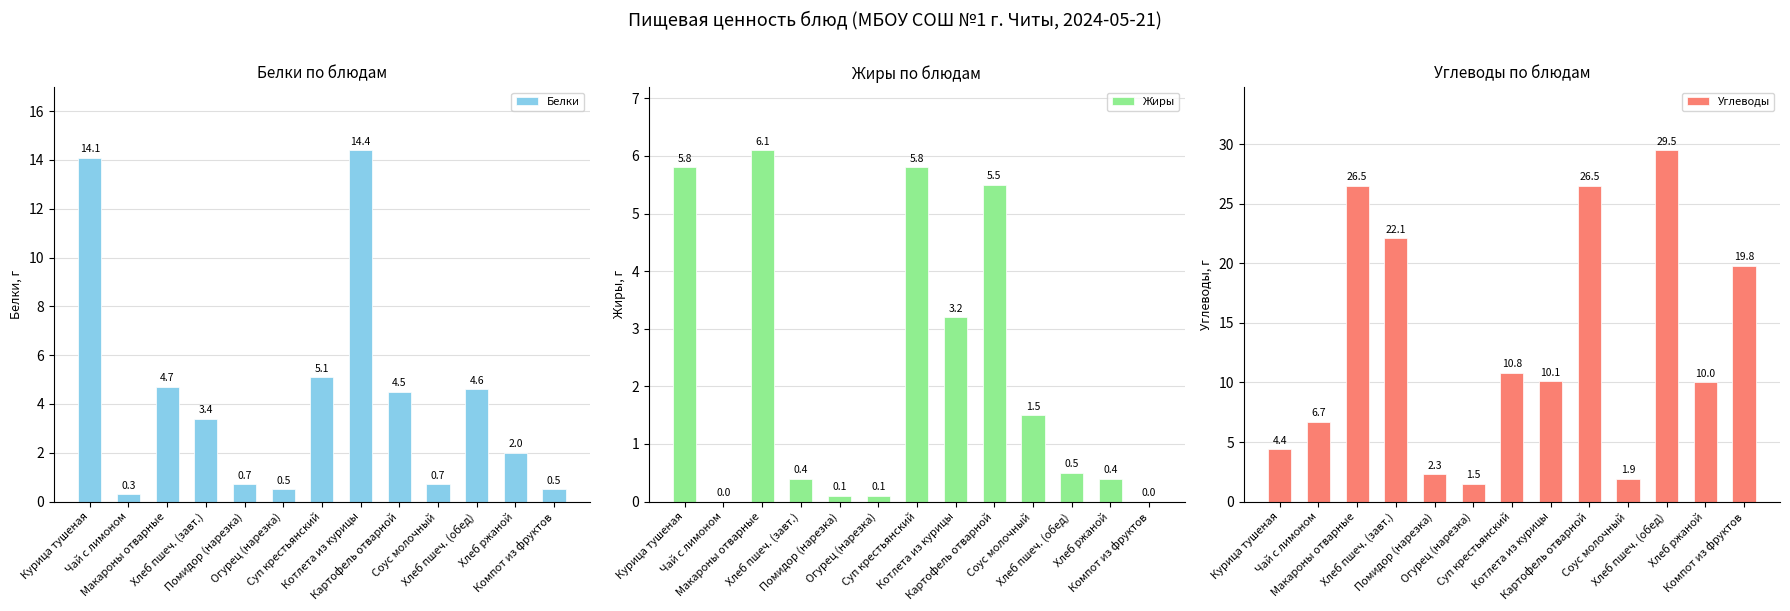

Read the Углеводы value at Огурец (нарезка).

1.5